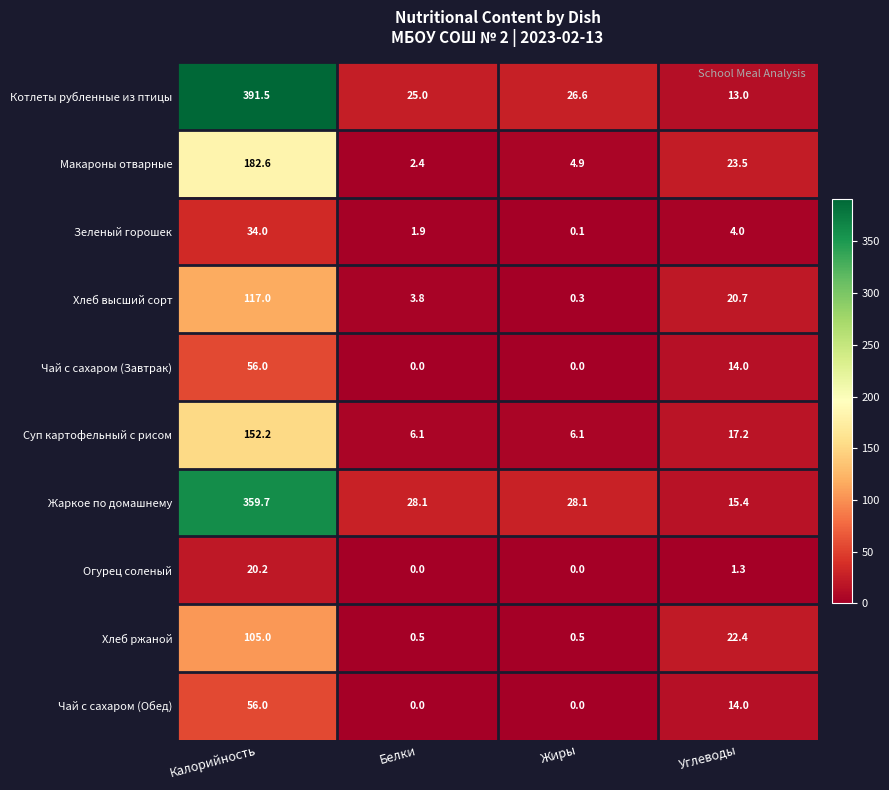

What is the maximum value for Чай с сахаром (Завтрак)?

56.0